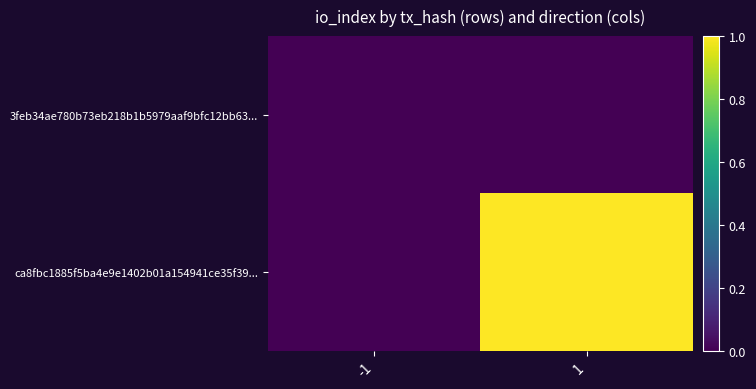

Between -1 and 1, which series saw the biggest shift?

ca8fbc1885f5ba4e9e1402b01a154941ce35f39...